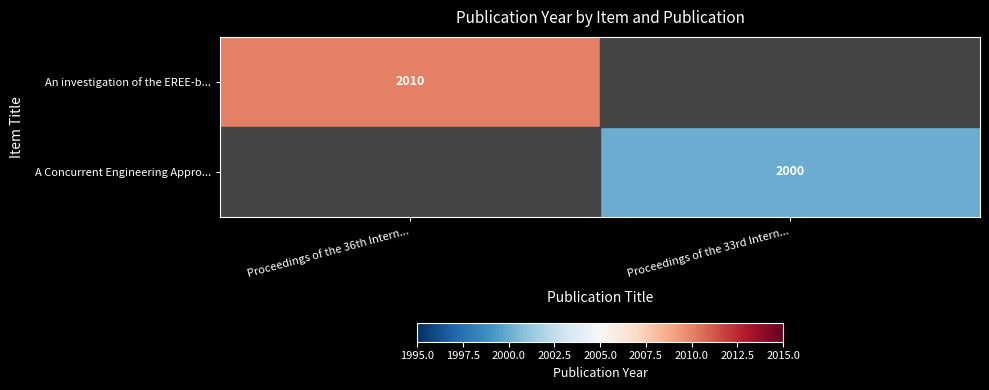

The value of An investigation of the EREE-b... at Proceedings of the 36th Intern... is 2010. True or false?

True